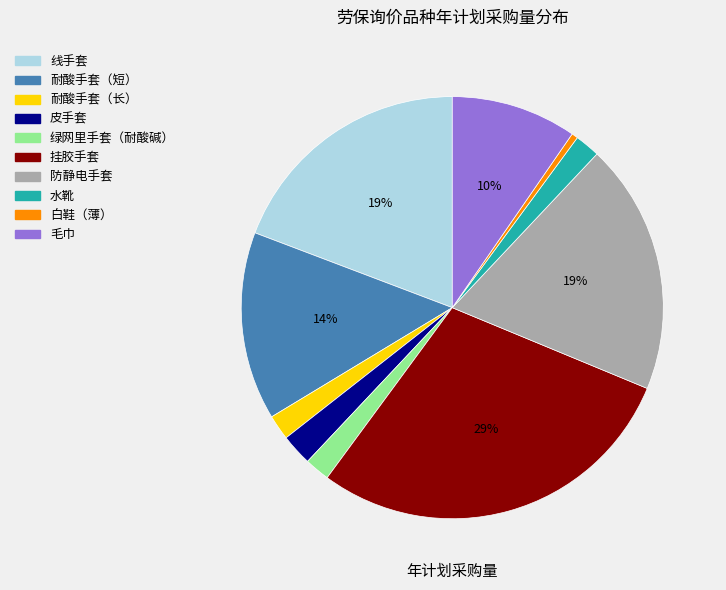

Does 耐酸手套（长） account for over 50% of the chart?

No